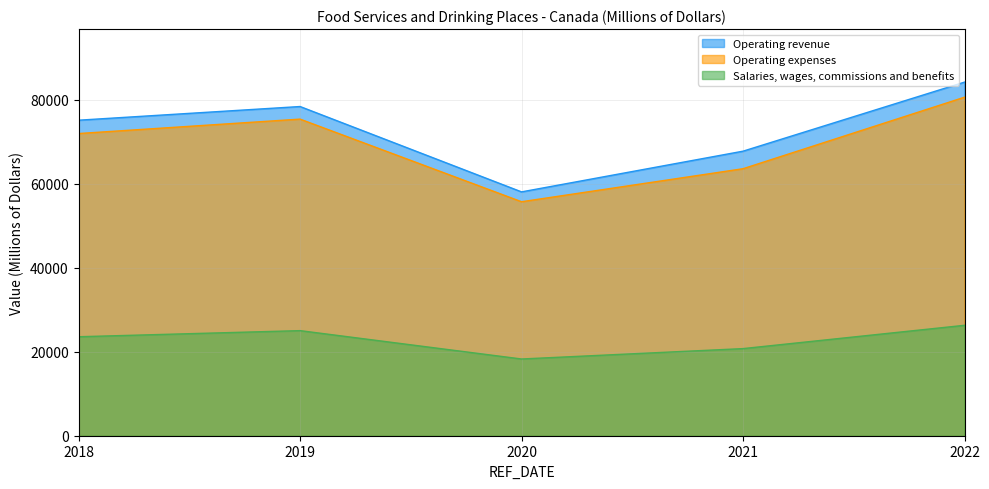

Reading right to left, extract all data points from this chart.

Operating revenue: 2022=84249.7	2021=67797.5	2020=58099.1	2019=78437.0	2018=75179.0
Operating expenses: 2022=80657.5	2021=63618.1	2020=55752.1	2019=75436.7	2018=72001.7
Salaries, wages, commissions and benefits: 2022=26308.1	2021=20757.2	2020=18282.2	2019=25039.6	2018=23584.8